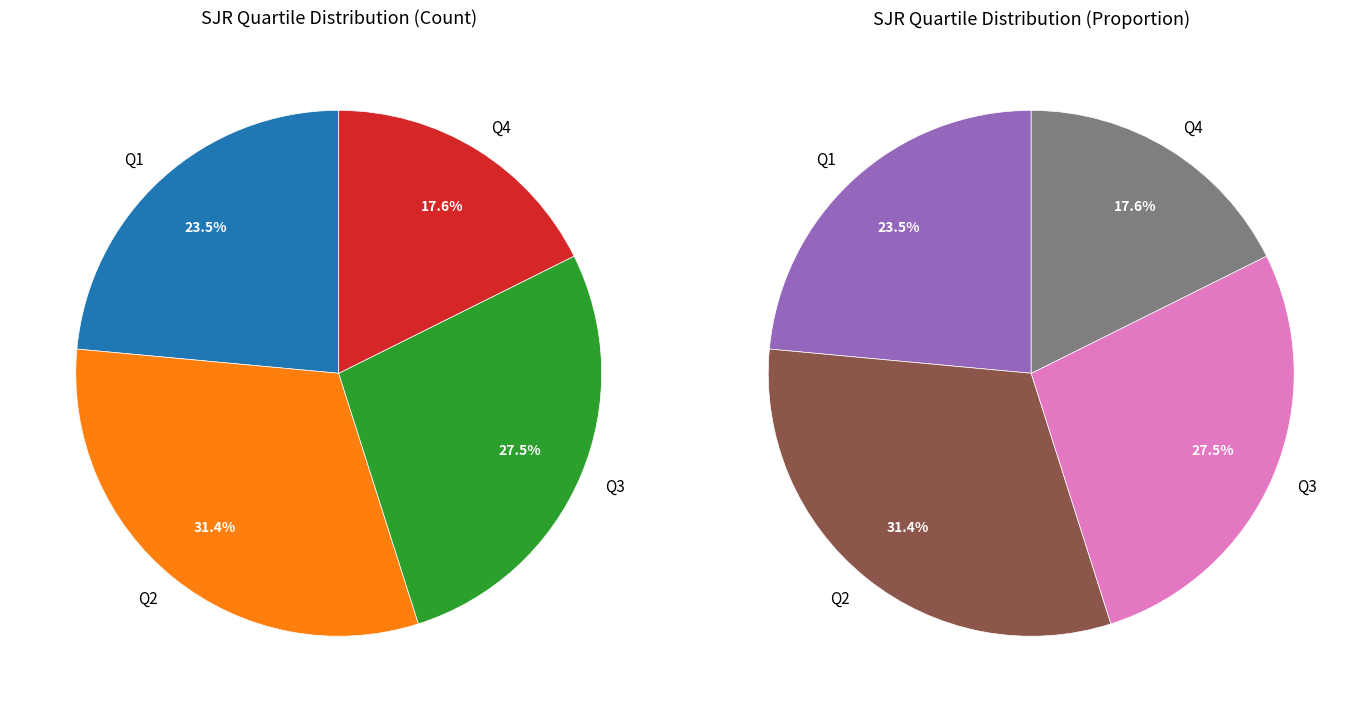

Is there a majority slice in this chart?

No